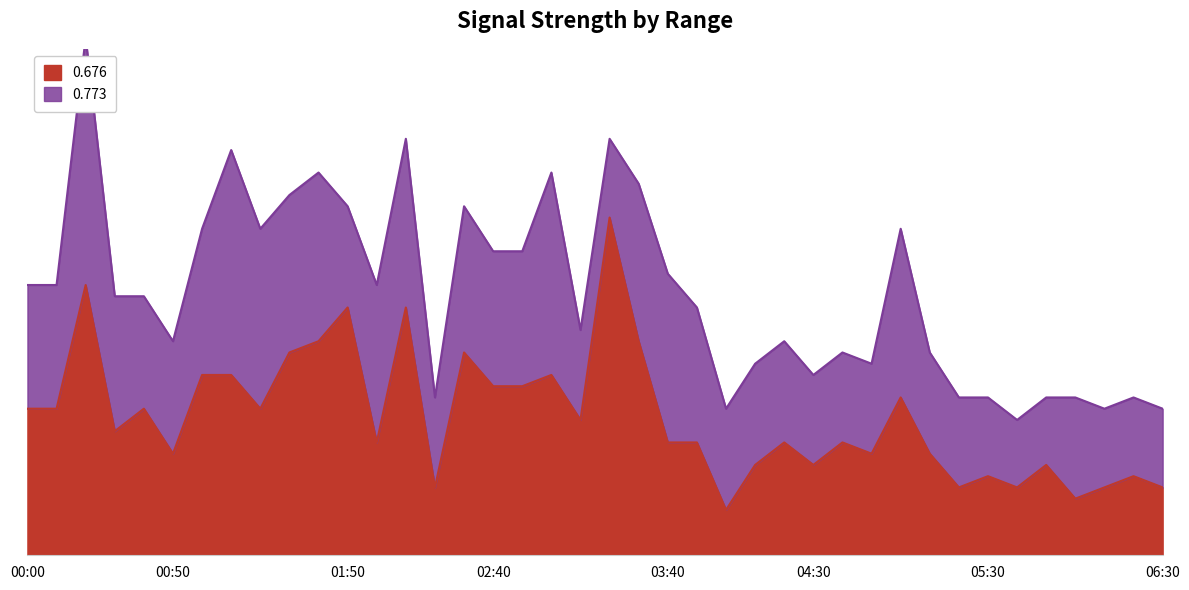

What position from the right is 01:00?

34